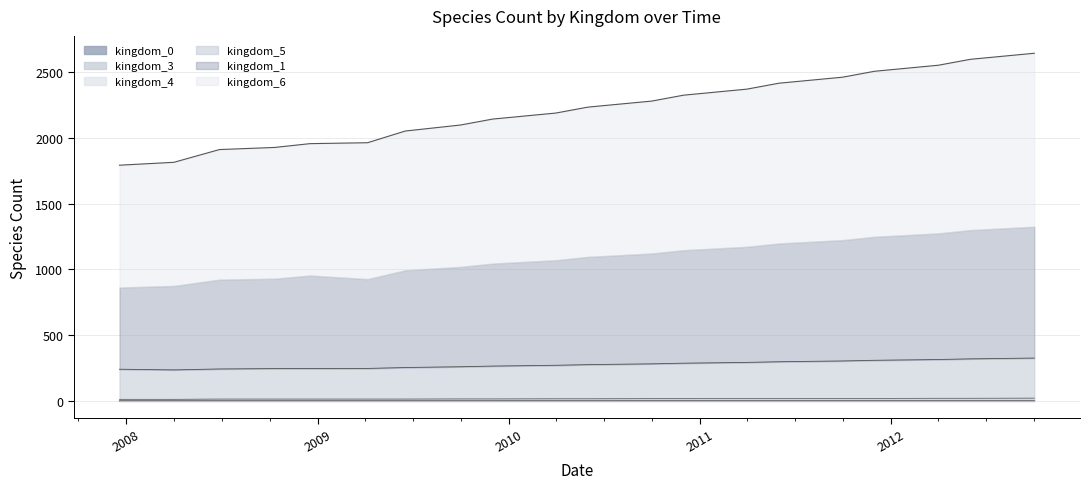

What is the average value of the kingdom_3 series?

14